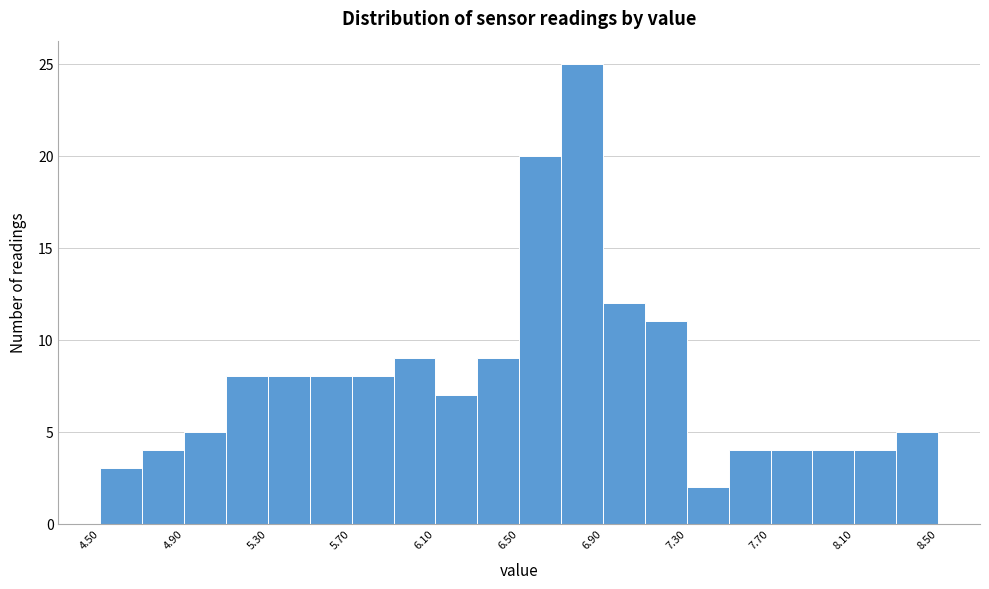

Over which range of the x-axis is the bar tallest?

6.7 to 6.9